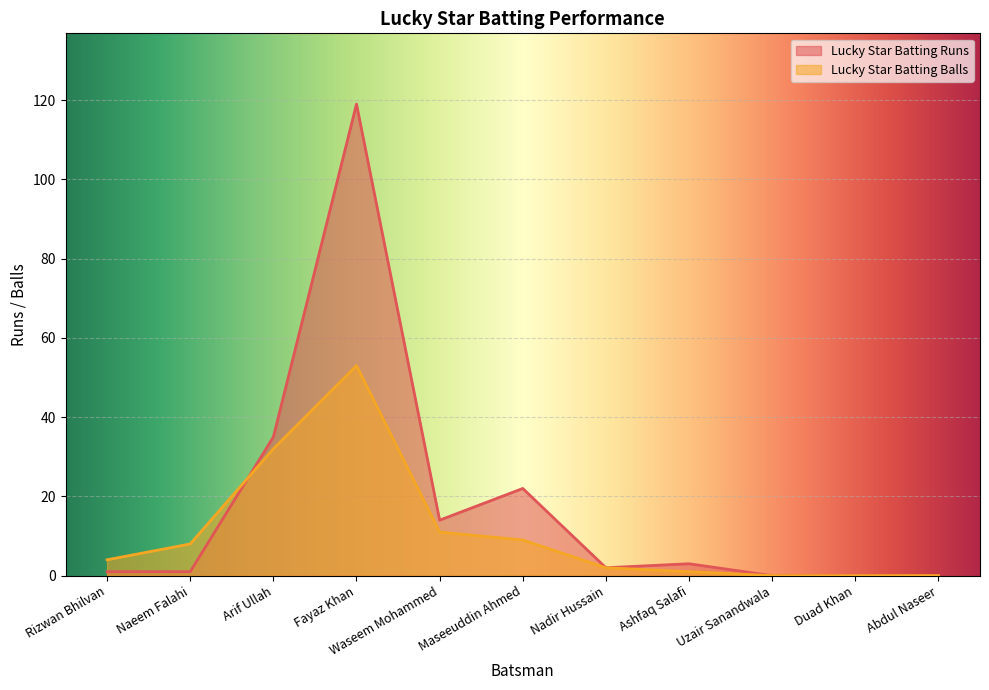

At how many categories does at least one series exceed 62?

1